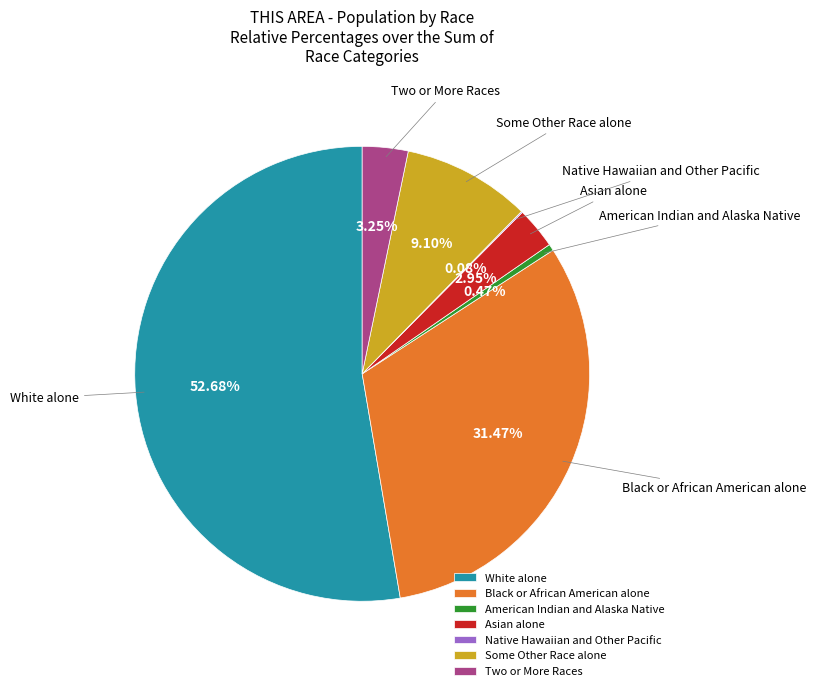

Approximately how many times larger is the value at Some Other Race alone compared to Black or African American alone?

0.3